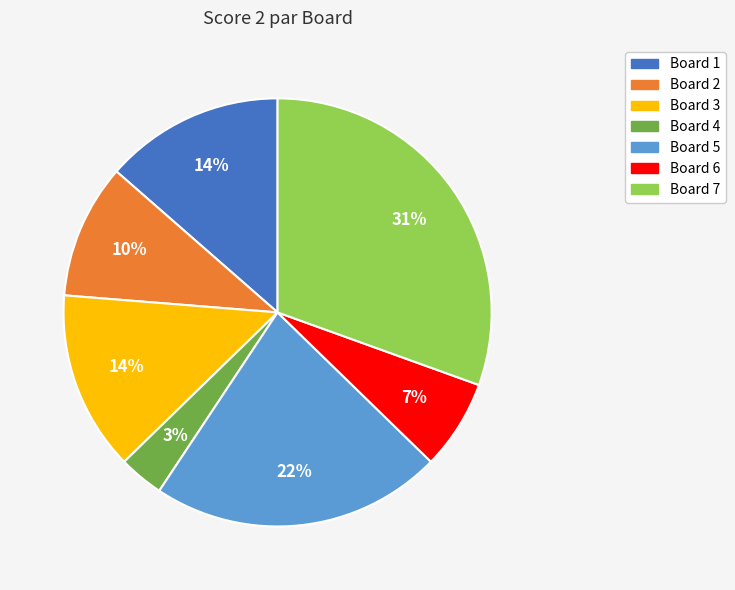

Between Board 6 and Board 2, which is larger?

Board 2